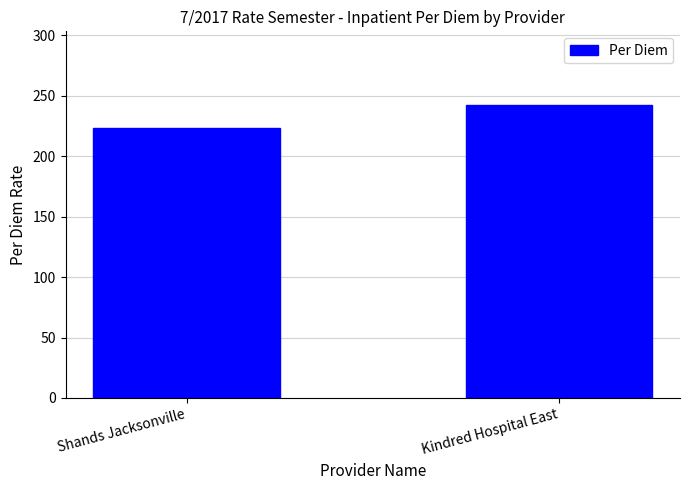

The value at Shands Jacksonville is 334.4. True or false?

False